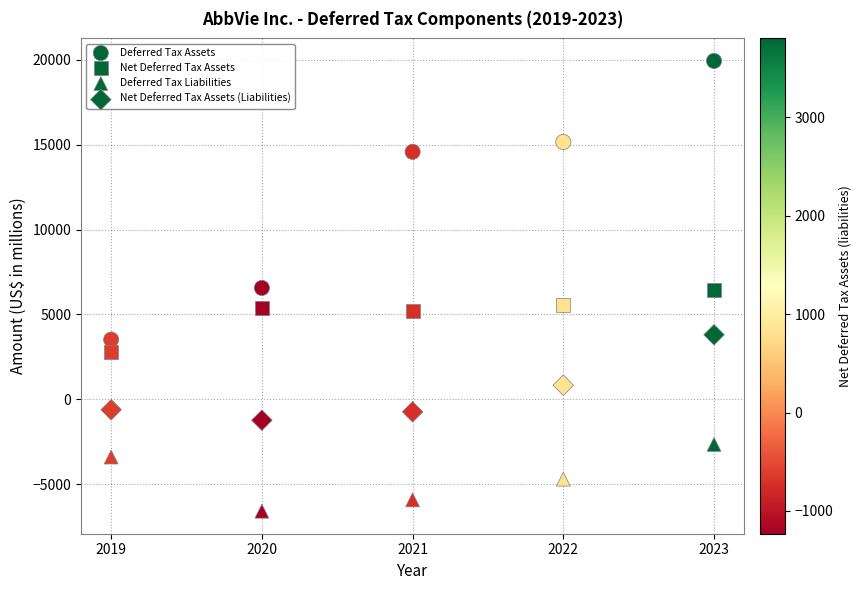

How many data points are displayed?

20